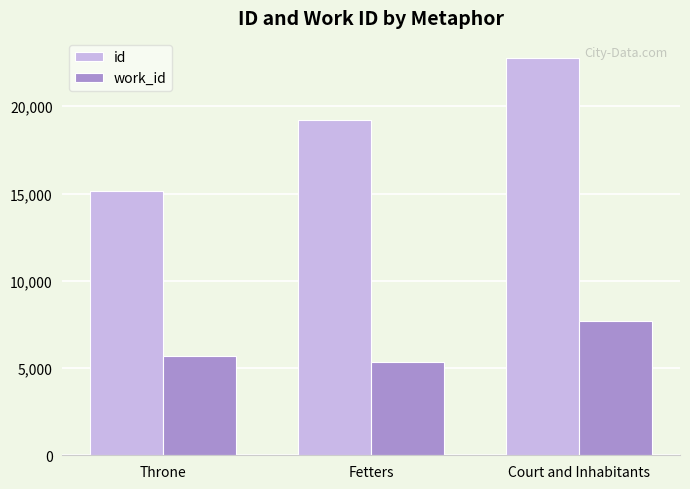

How many data points does each series have?

3